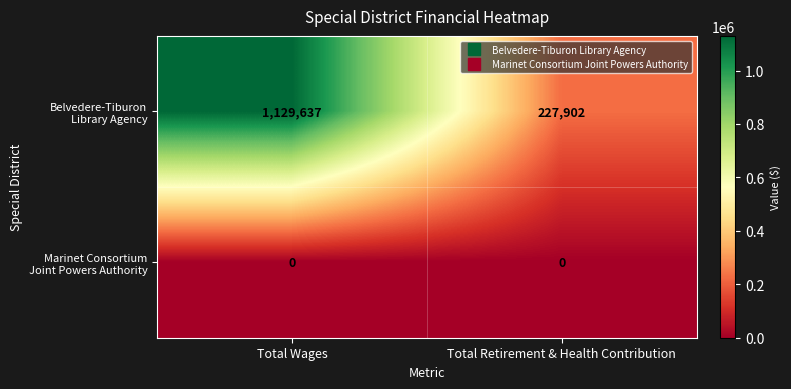

What is the total value across all series at Total Wages?

1129637